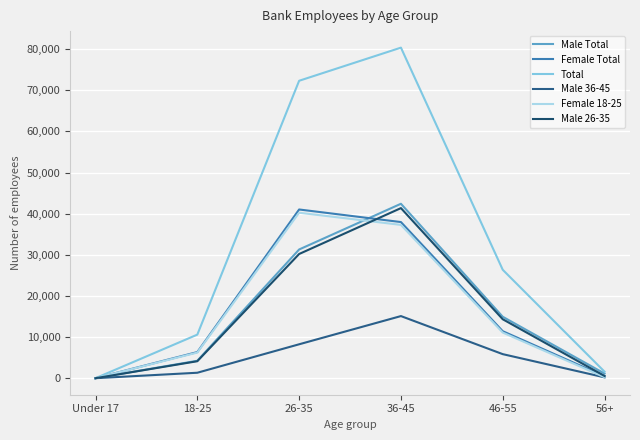

What is the average value of the Male 26-35 series?

15091